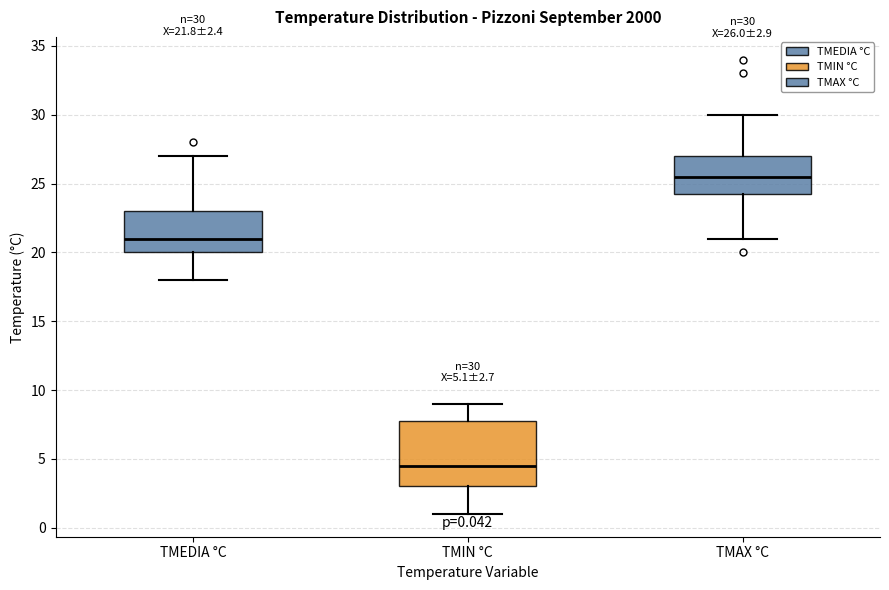

Which box has the highest median line?

TMAX °C